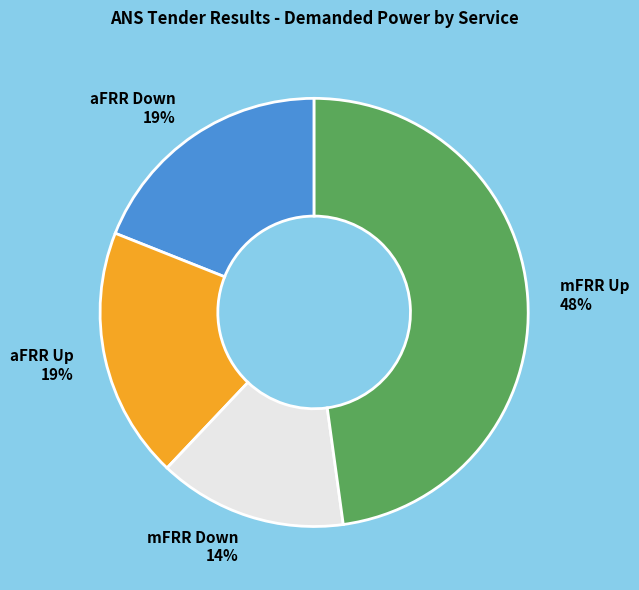

To the nearest percent, what percentage of the pie is mFRR Up 48%?

48%